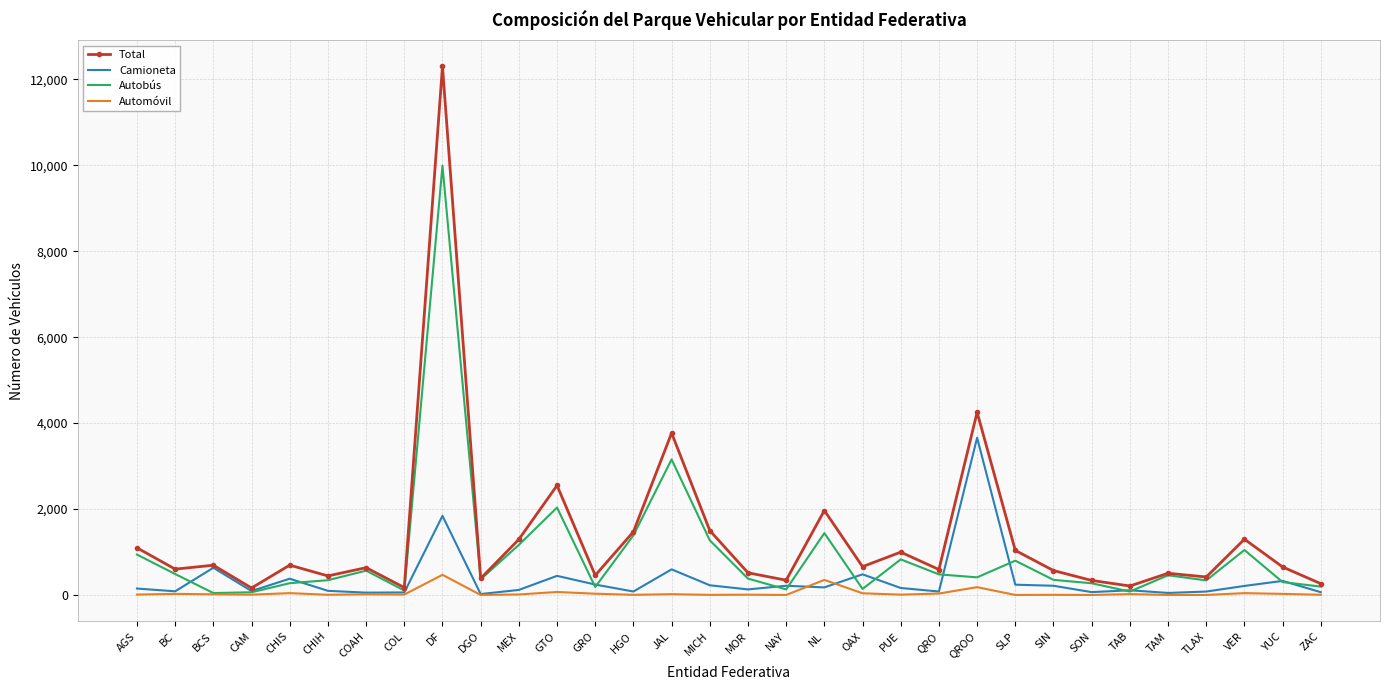

The value of Total at NL is 743. True or false?

False